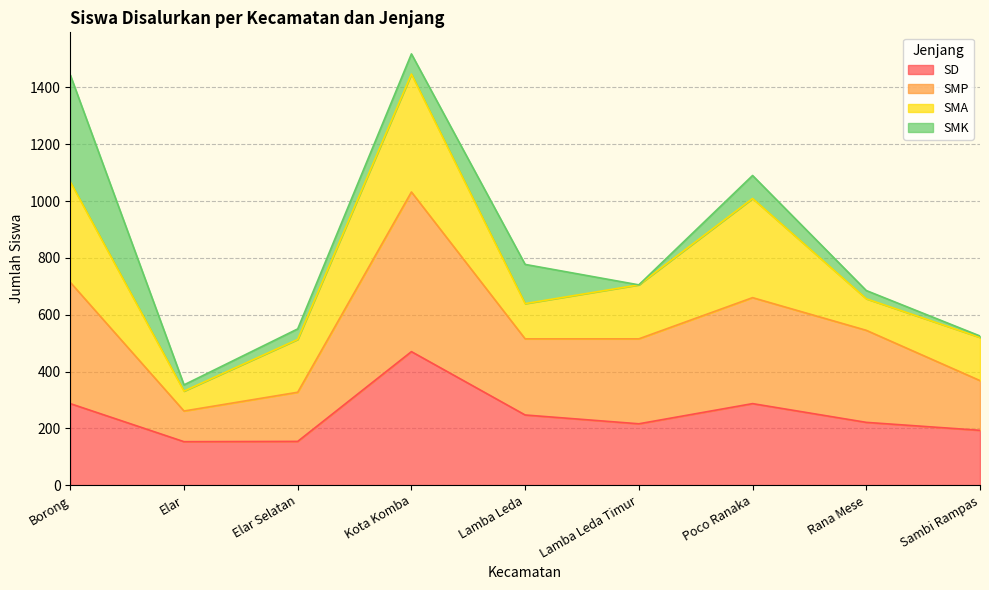

At which label is SD closest to 311?

Borong